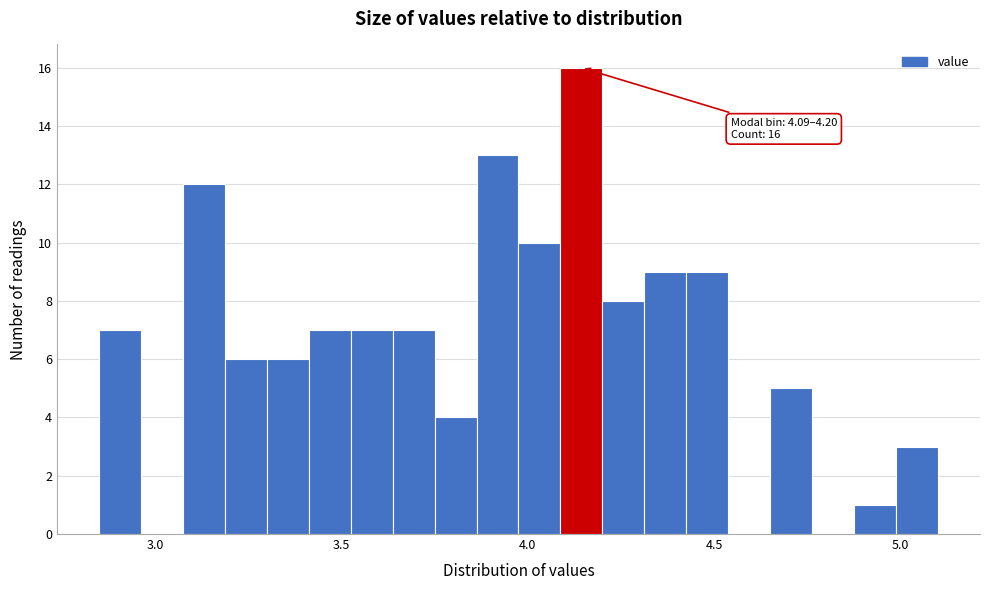

Read against the x-axis, roughly where is the centre of the tallest bar?

4.15